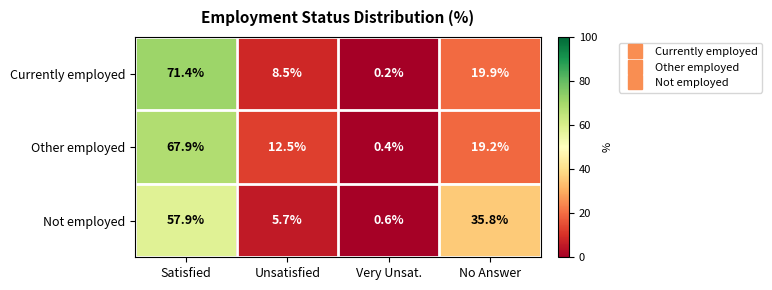

At which category is the sum across all series the highest?

Satisfied